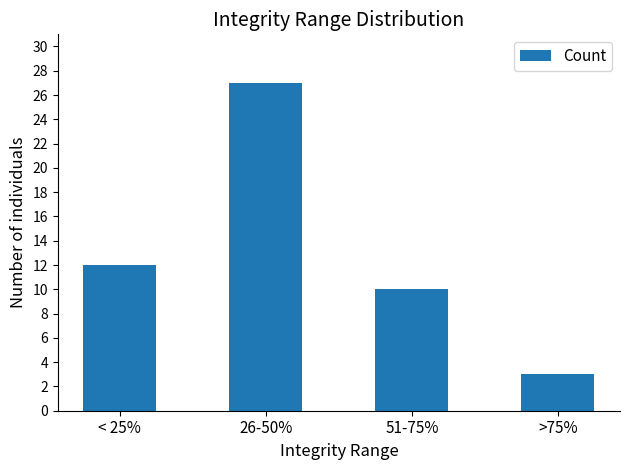

What is the difference between the maximum and minimum values?

24